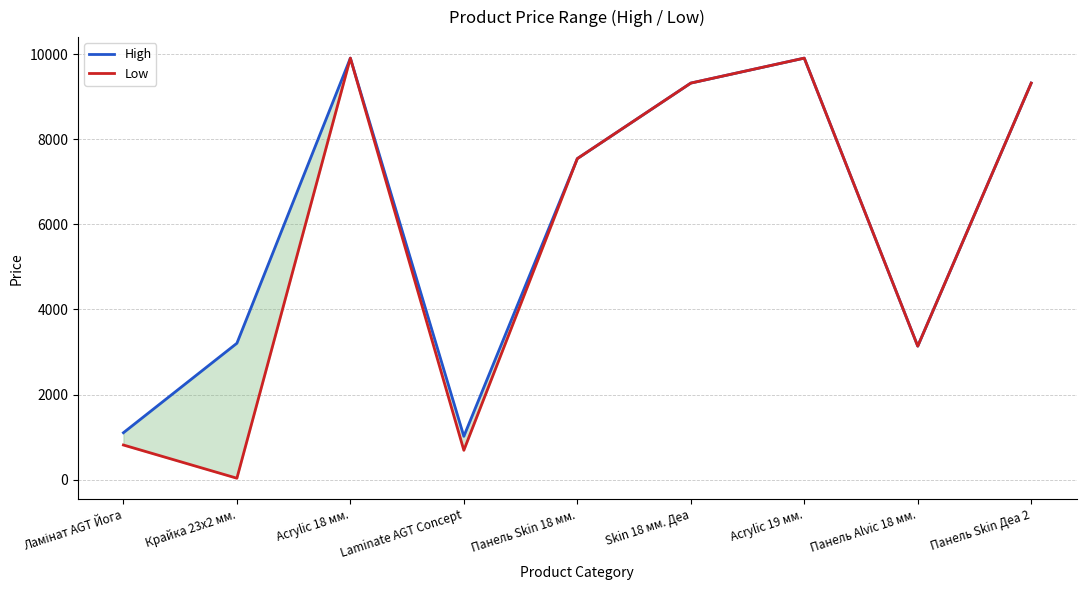

At Acrylic 19 мм., list the series in order from smallest to largest.

High, Low